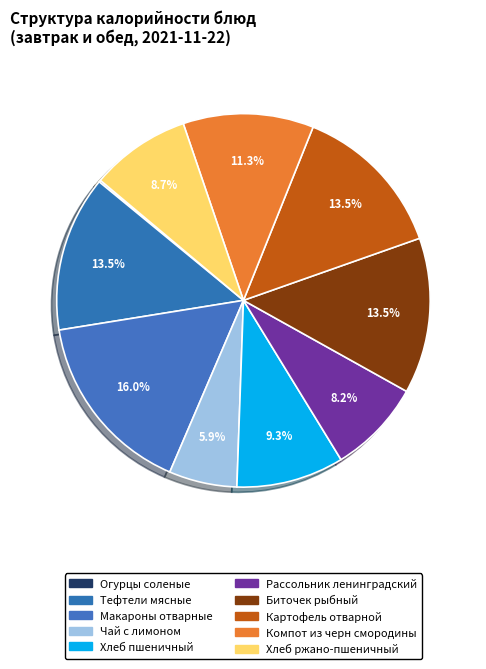

Is it true that Чай с лимоном is 6% of the pie?

True